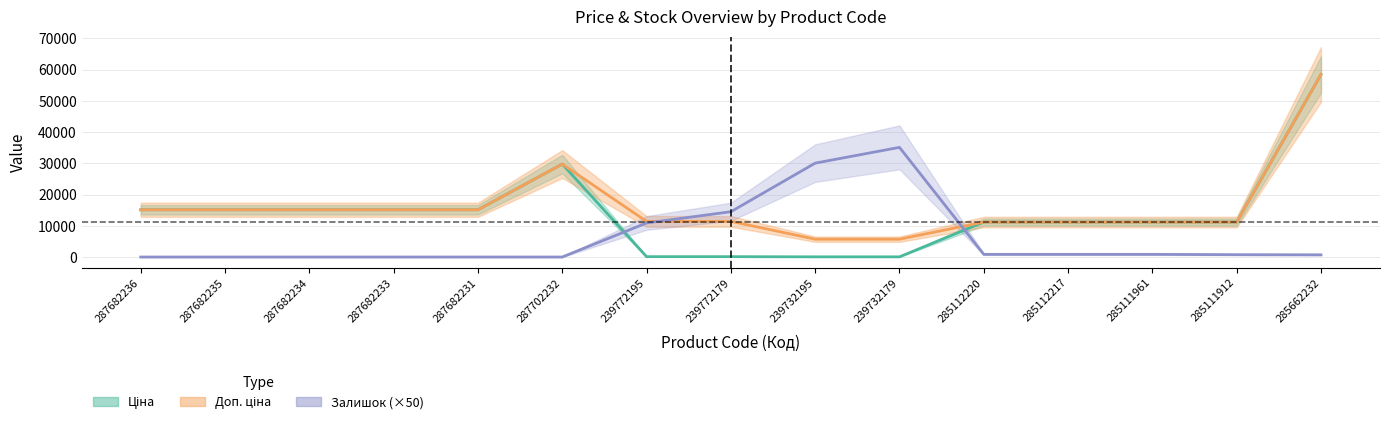

What is the value of the Ціна point at the 15th from the left?

58426.5